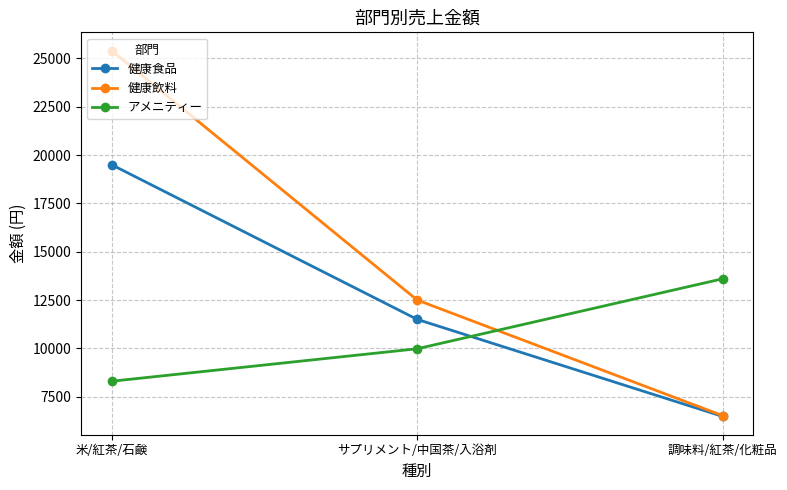

How many data points does each series have?

3